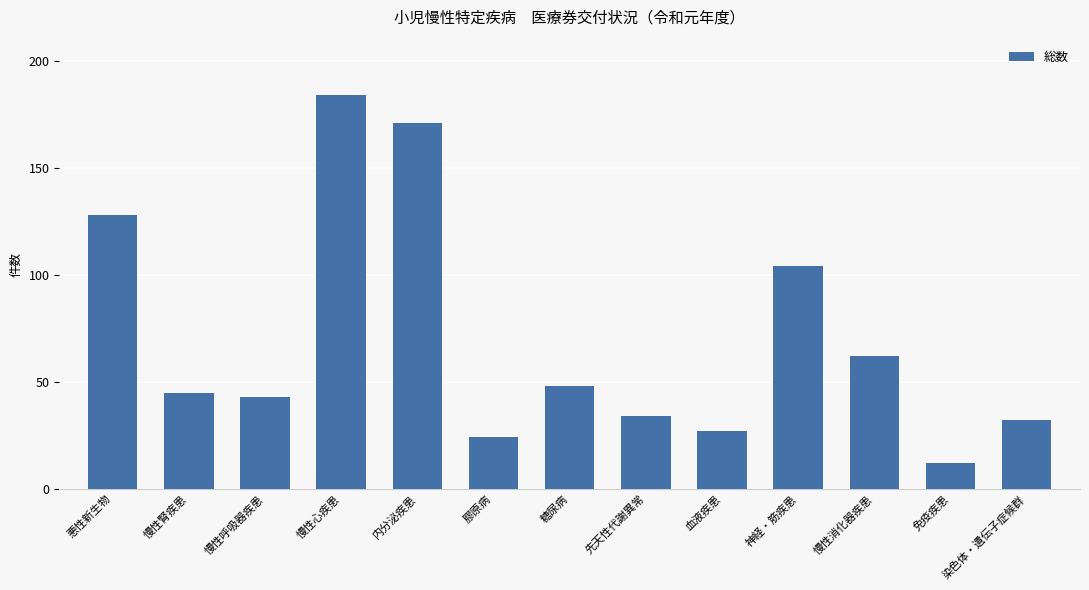

Is it true that the value at 悪性新生物 is 128?

True